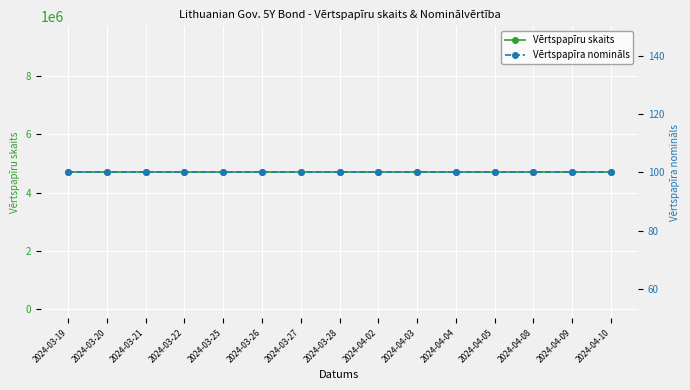

Between 2024-04-10 and 2024-03-27, which is larger?

2024-04-10